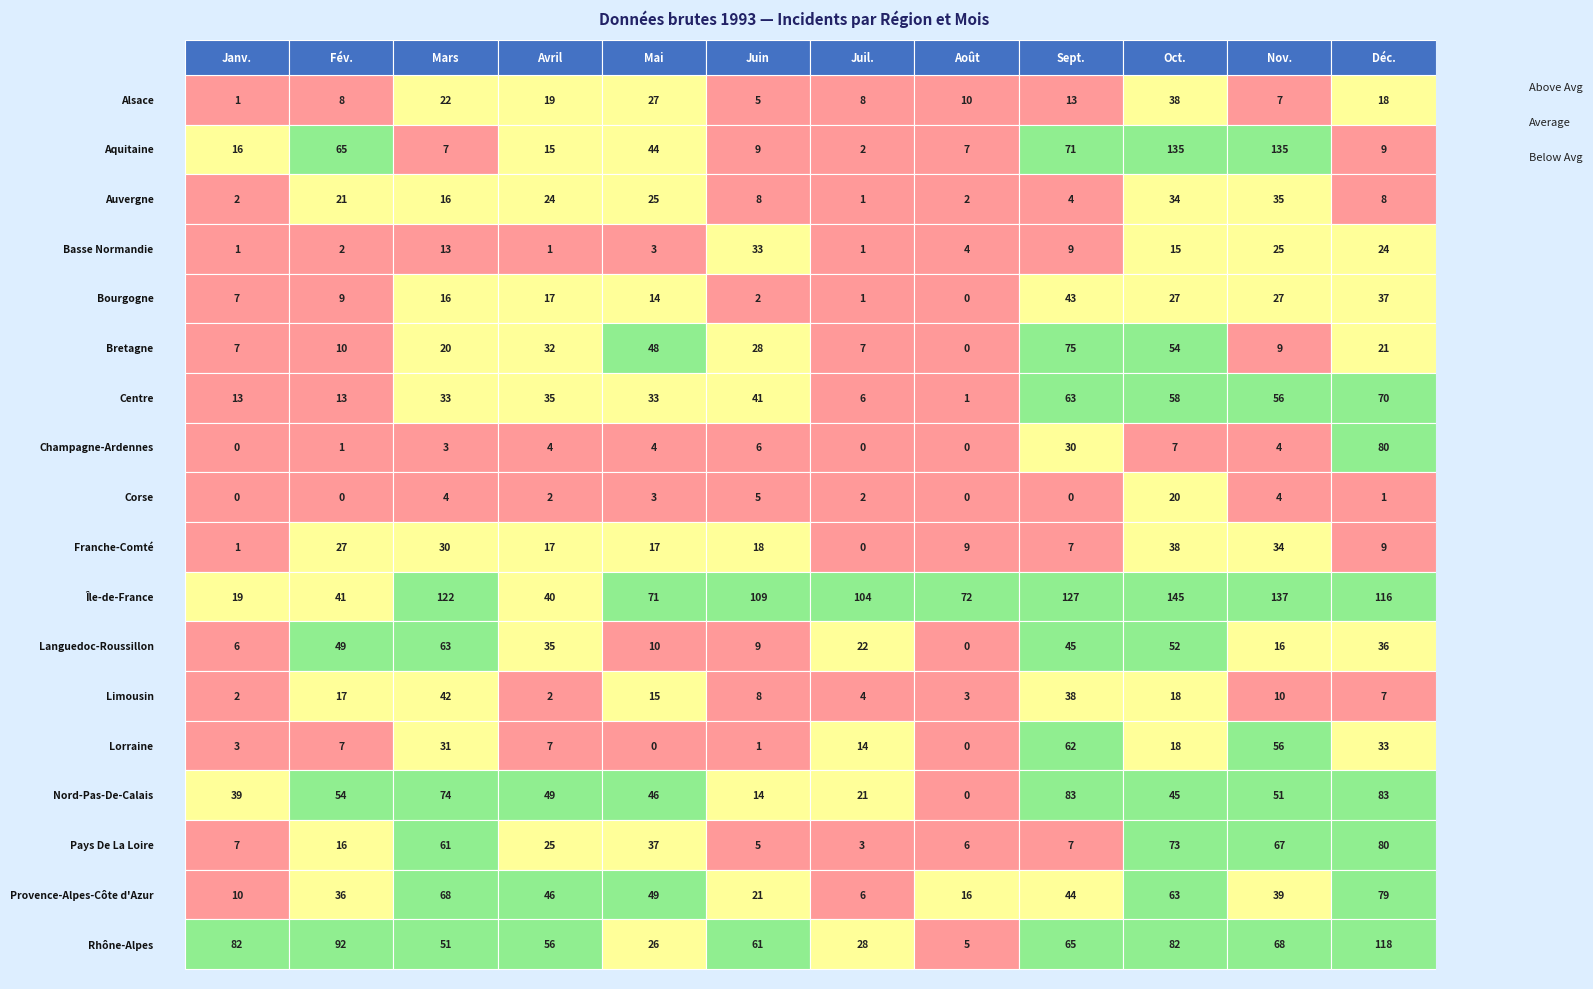

Reading left to right, transcribe all the data shown in this chart.

Alsace: 1	8	22	19	27	5	8	10	13	38	7	18
Aquitaine: 16	65	7	15	44	9	2	7	71	135	135	9
Auvergne: 2	21	16	24	25	8	1	2	4	34	35	8
Basse Normandie: 1	2	13	1	3	33	1	4	9	15	25	24
Bourgogne: 7	9	16	17	14	2	1	0	43	27	27	37
Bretagne: 7	10	20	32	48	28	7	0	75	54	9	21
Centre: 13	13	33	35	33	41	6	1	63	58	56	70
Champagne-Ardennes: 0	1	3	4	4	6	0	0	30	7	4	80
Corse: 0	0	4	2	3	5	2	0	0	20	4	1
Franche-Comté: 1	27	30	17	17	18	0	9	7	38	34	9
Île-de-France: 19	41	122	40	71	109	104	72	127	145	137	116
Languedoc-Roussillon: 6	49	63	35	10	9	22	0	45	52	16	36
Limousin: 2	17	42	2	15	8	4	3	38	18	10	7
Lorraine: 3	7	31	7	0	1	14	0	62	18	56	33
Nord-Pas-De-Calais: 39	54	74	49	46	14	21	0	83	45	51	83
Pays De La Loire: 7	16	61	25	37	5	3	6	7	73	67	80
Provence-Alpes-Côte d'Azur: 10	36	68	46	49	21	6	16	44	63	39	79
Rhône-Alpes: 82	92	51	56	26	61	28	5	65	82	68	118